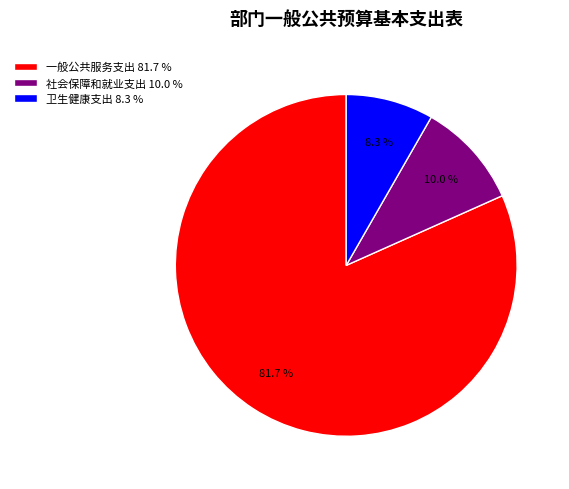

What percentage is the 卫生健康支出 slice, to the nearest percent?

8%